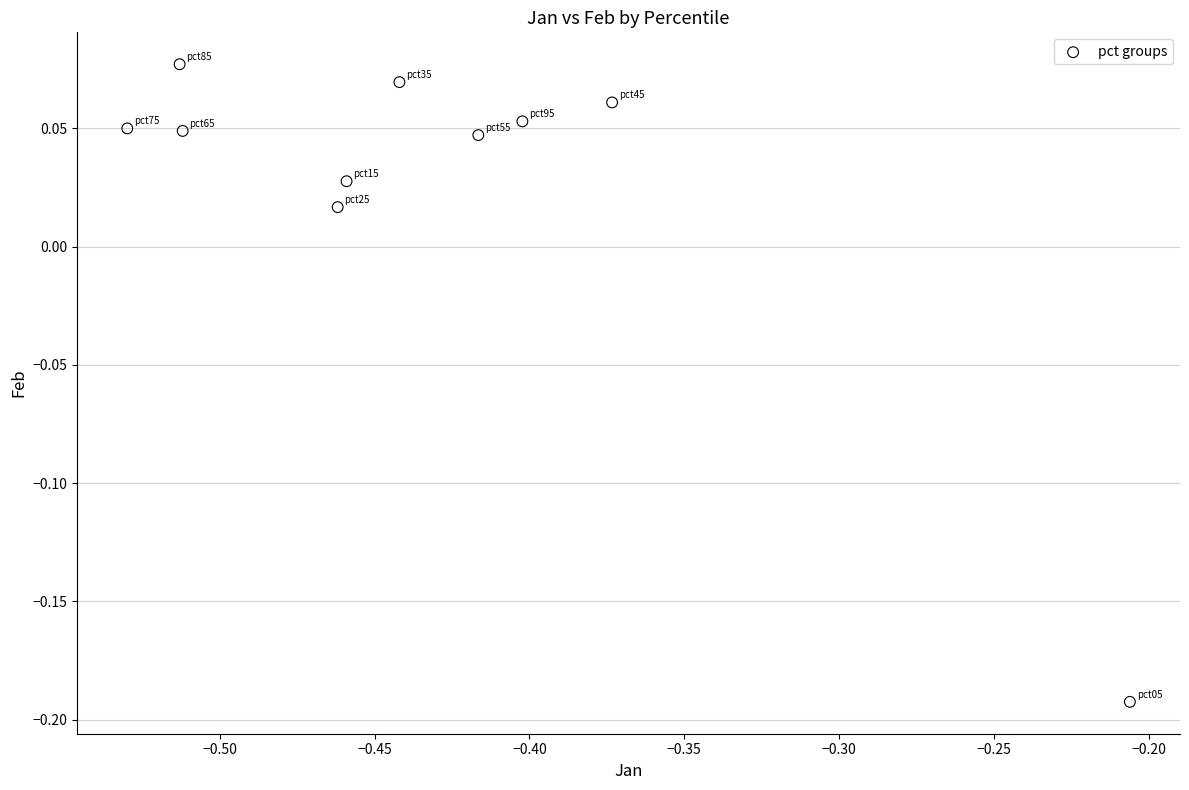

What is the range of Y values (max minus min)?

0.3